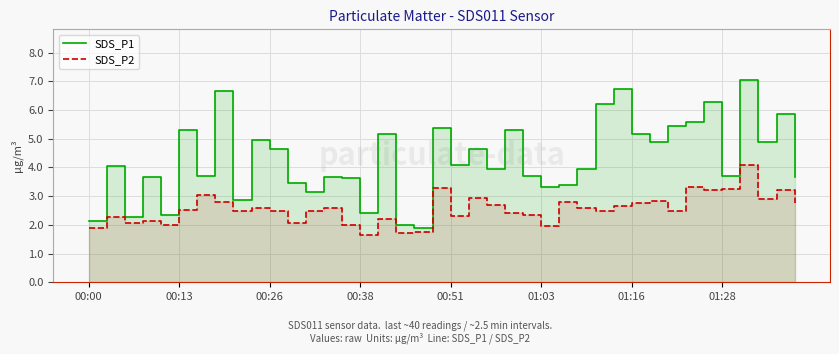

How many data points does each series have?

40